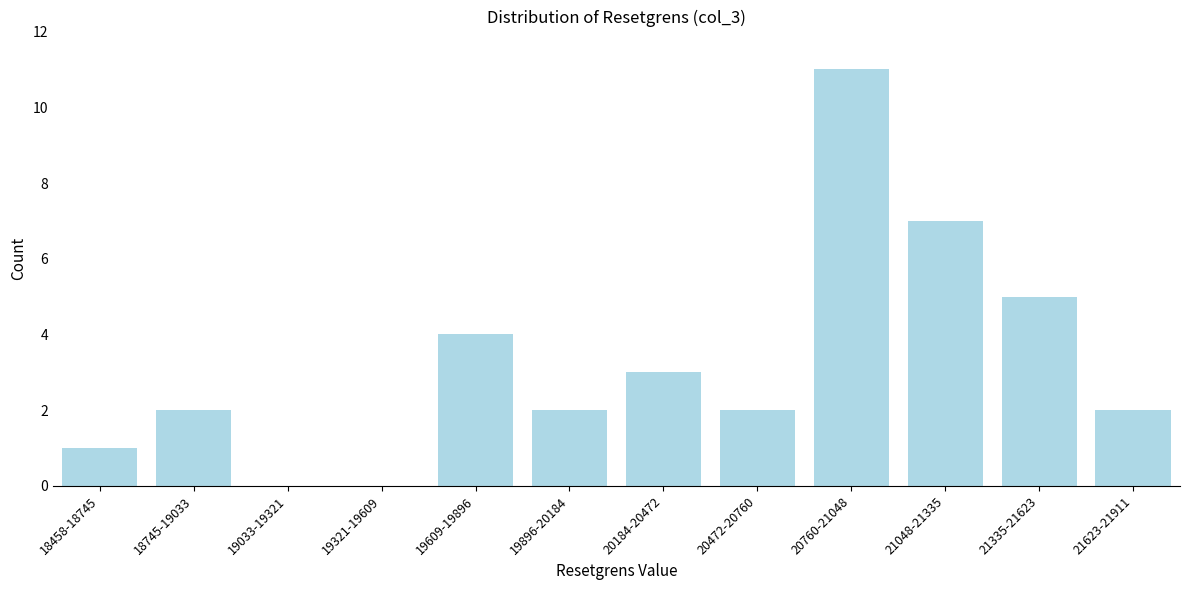

Reading right to left, extract all data points from this chart.

21623-21911=2	21335-21623=5	21048-21335=7	20760-21048=11	20472-20760=2	20184-20472=3	19896-20184=2	19609-19896=4	19321-19609=0	19033-19321=0	18745-19033=2	18458-18745=1